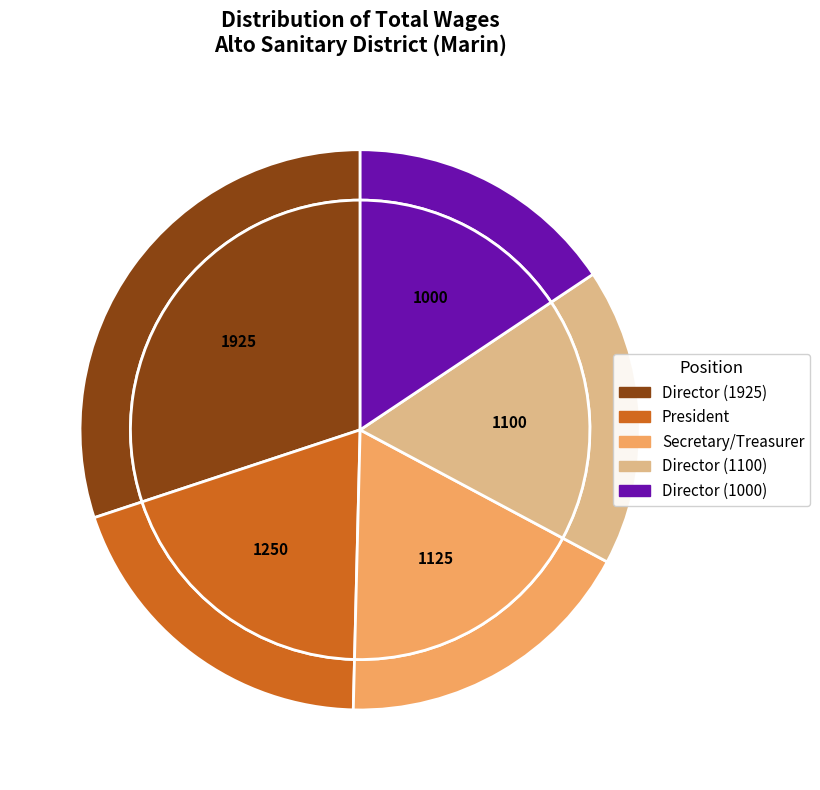

To the nearest percent, what is the average slice percentage?

20%